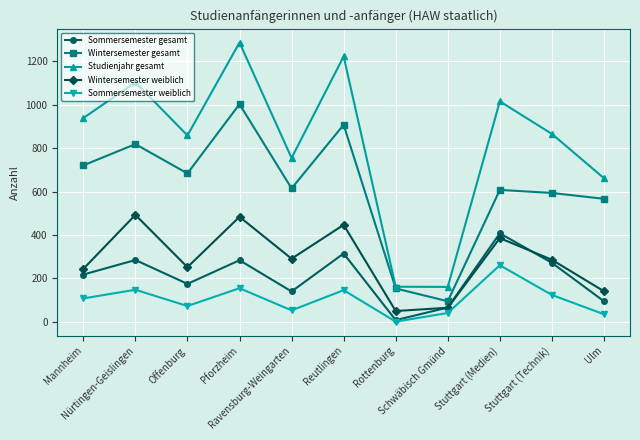

At how many categories does at least one series exceed 14?

11